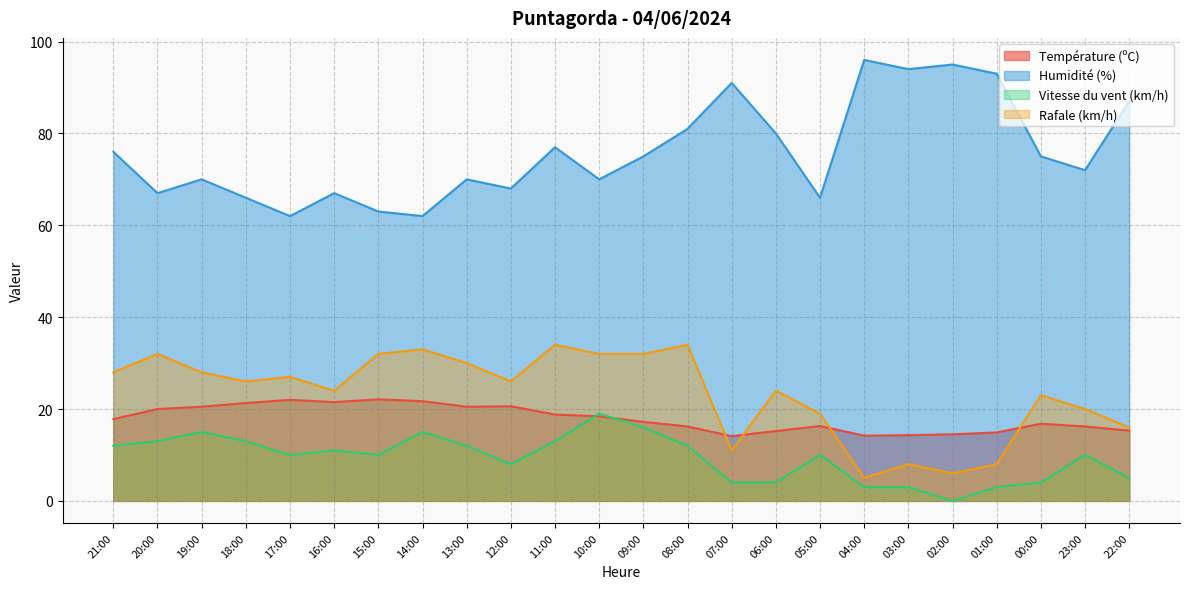

How many values in the Rafale (km/h) series are below 26?

11